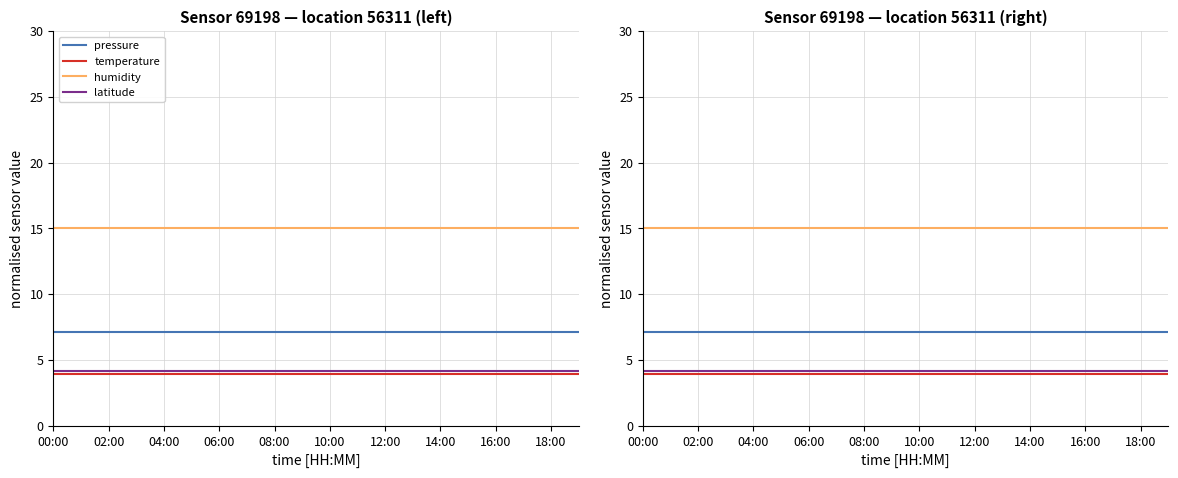

Between 14:00 and 16:00, which is larger?

14:00